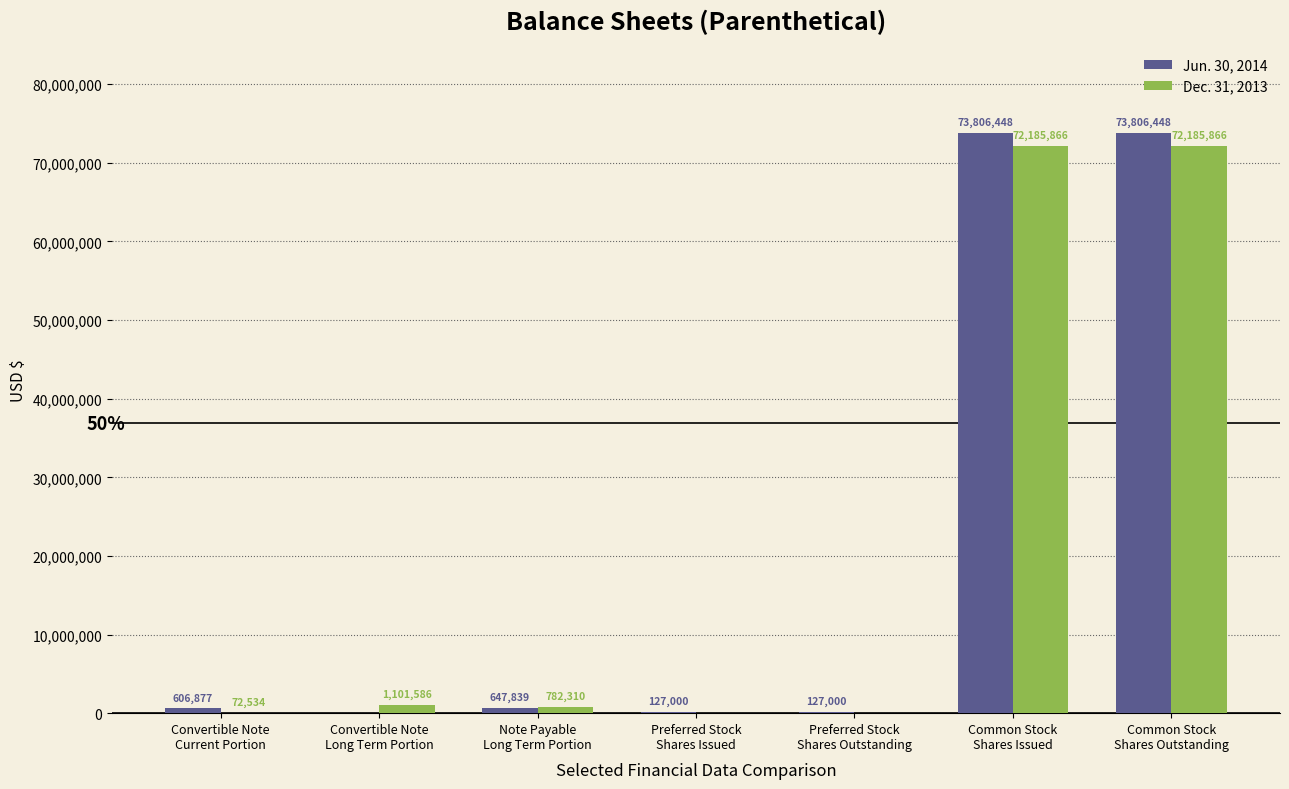

The value of Jun. 30, 2014 at Preferred Stock
Shares Issued is 127000. True or false?

True